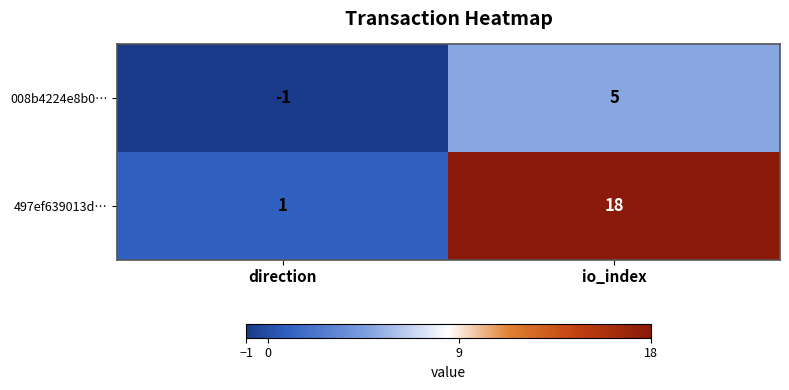

At which label is 008b4224e8b0… closest to 2?

direction